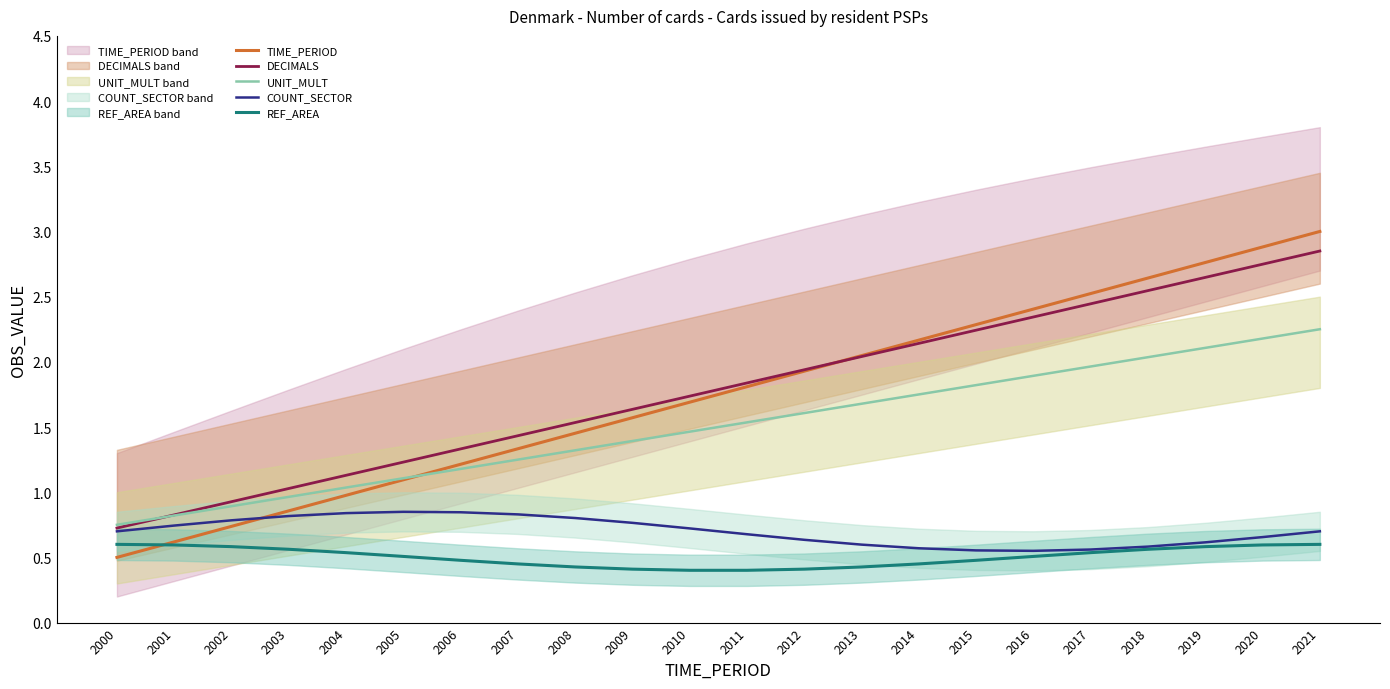

True or false: UNIT_MULT has more than 2 points higher than both neighbors.

False